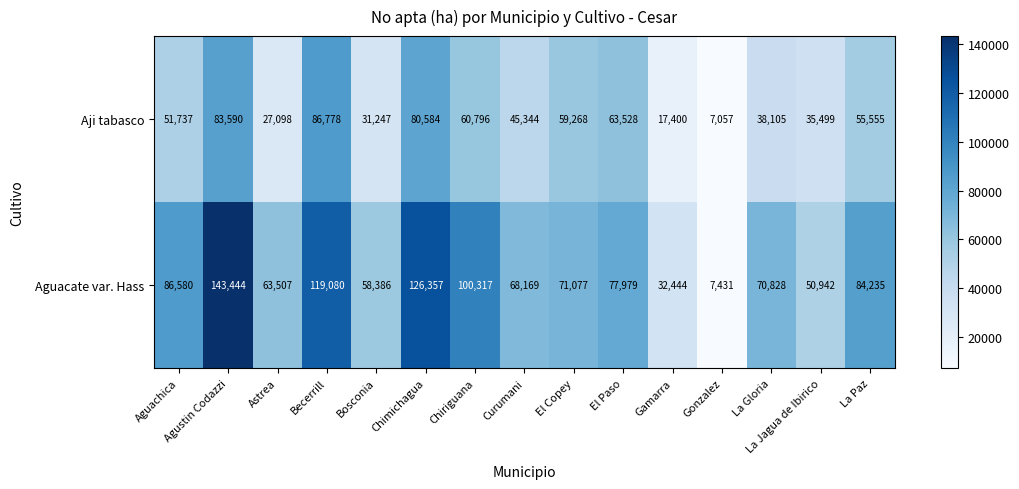

Which category has the lowest value across all series?

Gonzalez